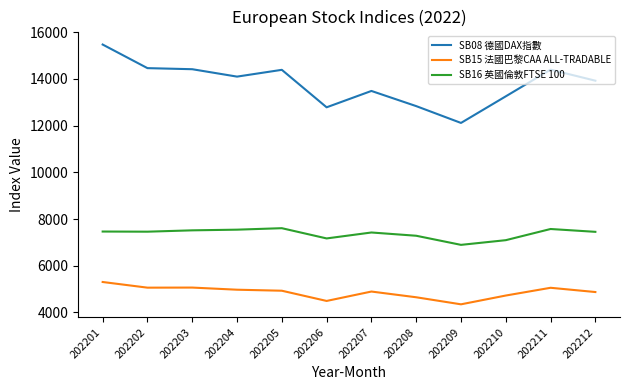

In SB08 德國DAX指數, how many points are higher than both neighbors (excluding endpoints)?

3